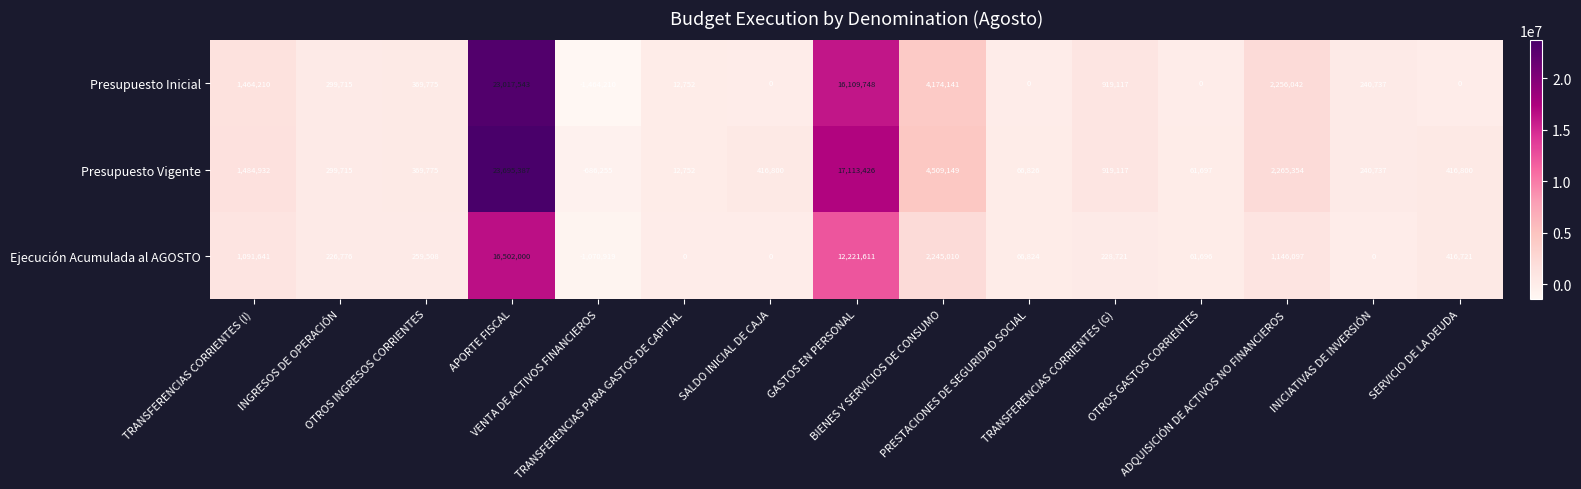

What is the minimum value shown in the chart?

-1464210